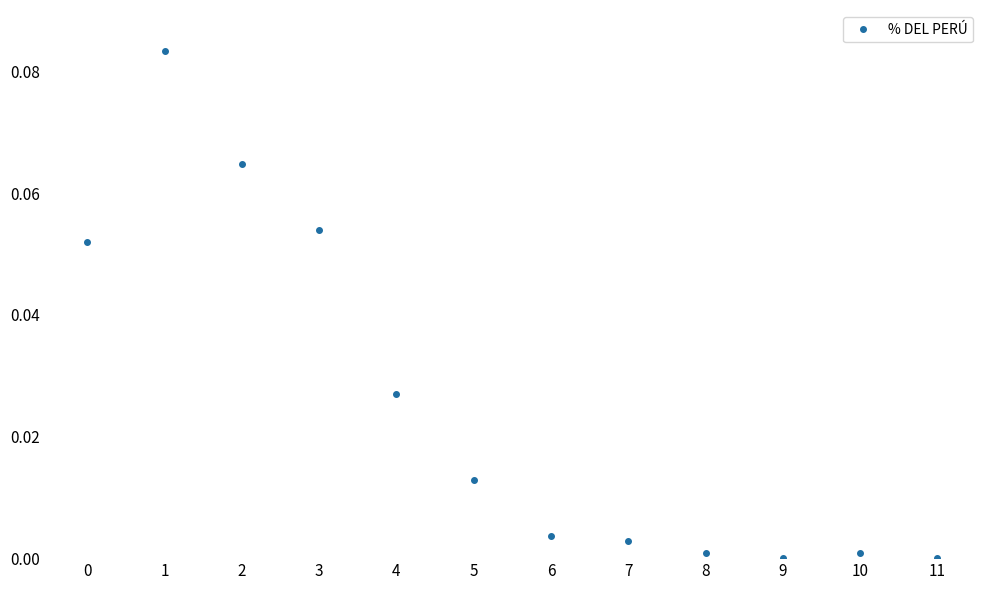

How many interior local peaks (higher than both neighbors) does the data have?

2